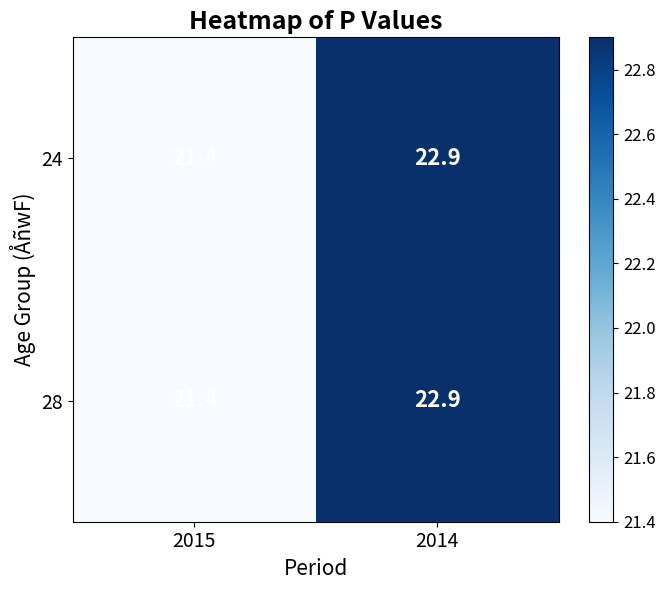

At which category is the sum across all series the highest?

2014